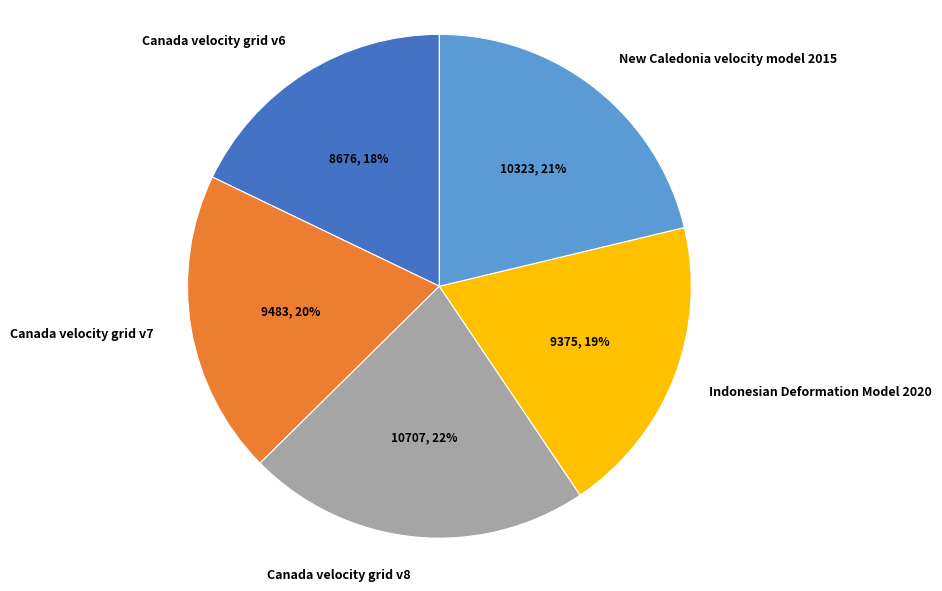

To the nearest percent, what percentage of the pie is Canada velocity grid v6?

18%